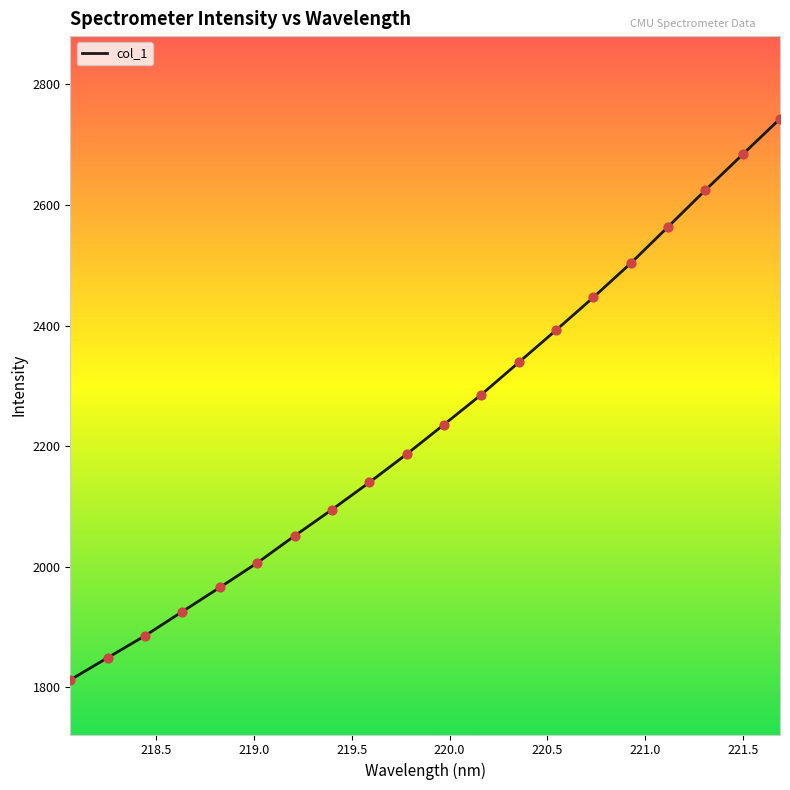

What is the greatest value displayed?

2743.0